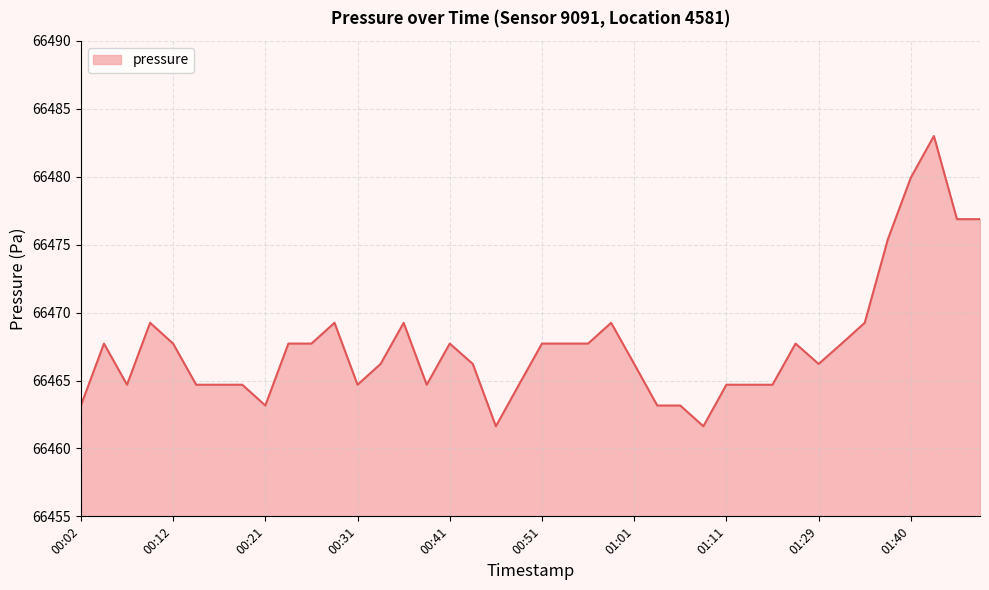

What is the maximum value shown in the chart?

66483.0